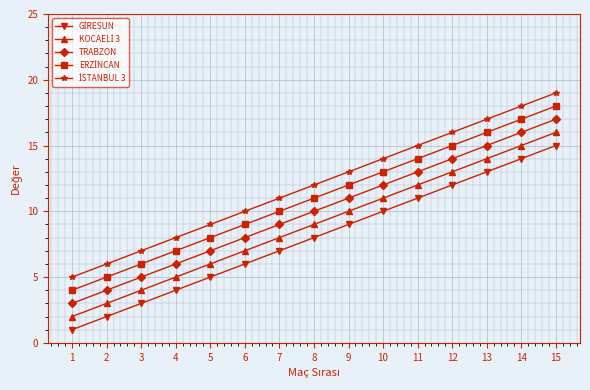

What is the maximum value shown in the chart?

19